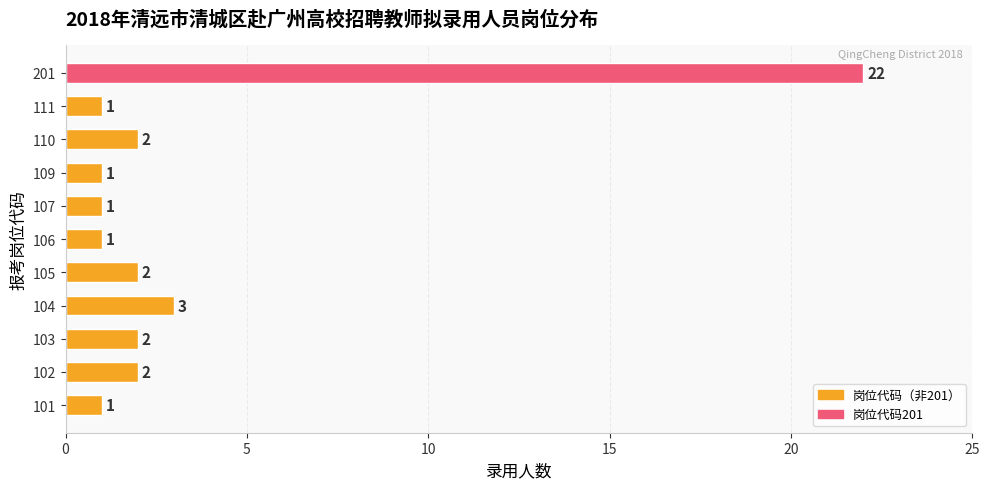

What is the change in value from 101 to 201?

+21